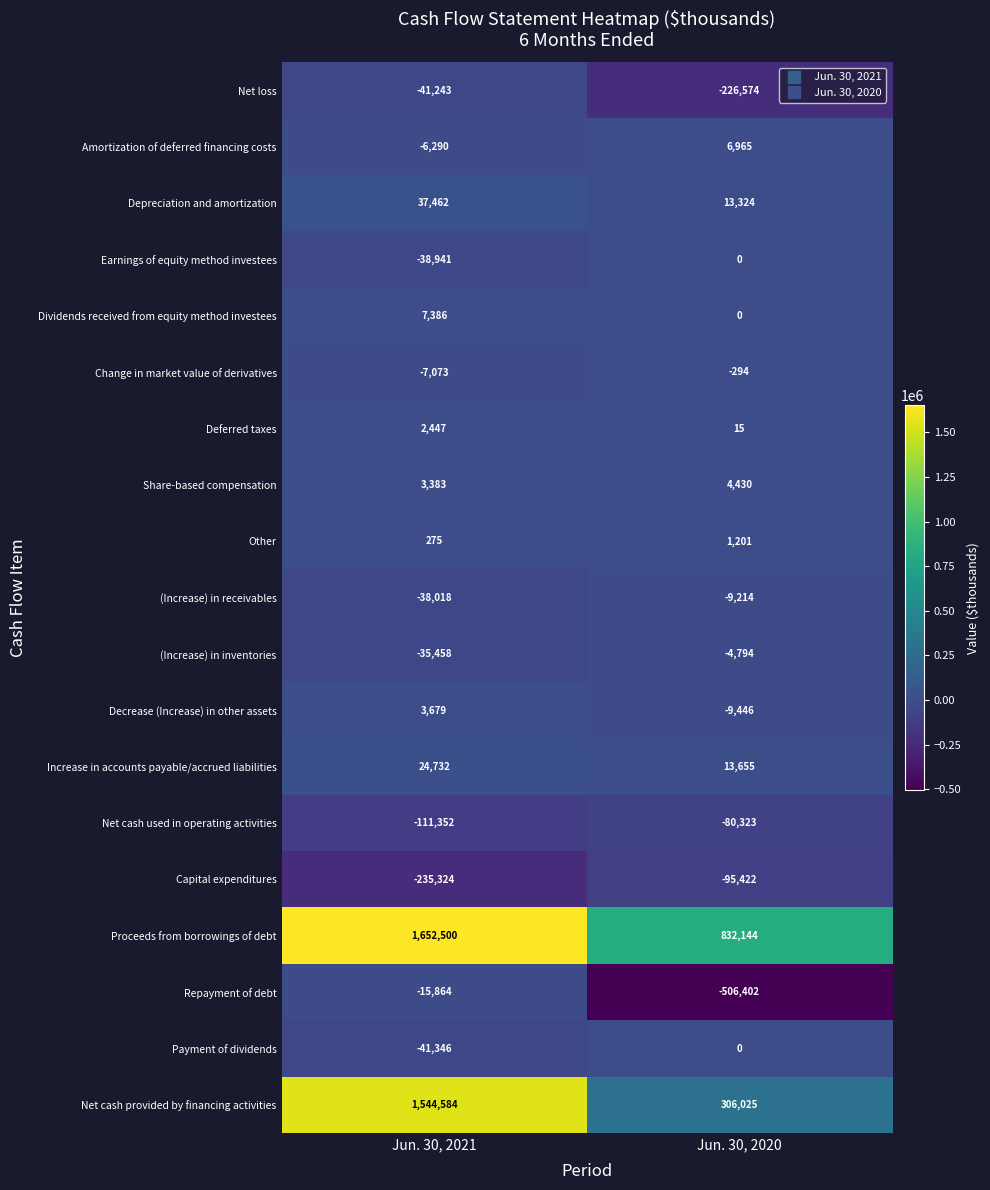

What is the sum of the Capital expenditures values at Jun. 30, 2020 and Jun. 30, 2021?

-330746